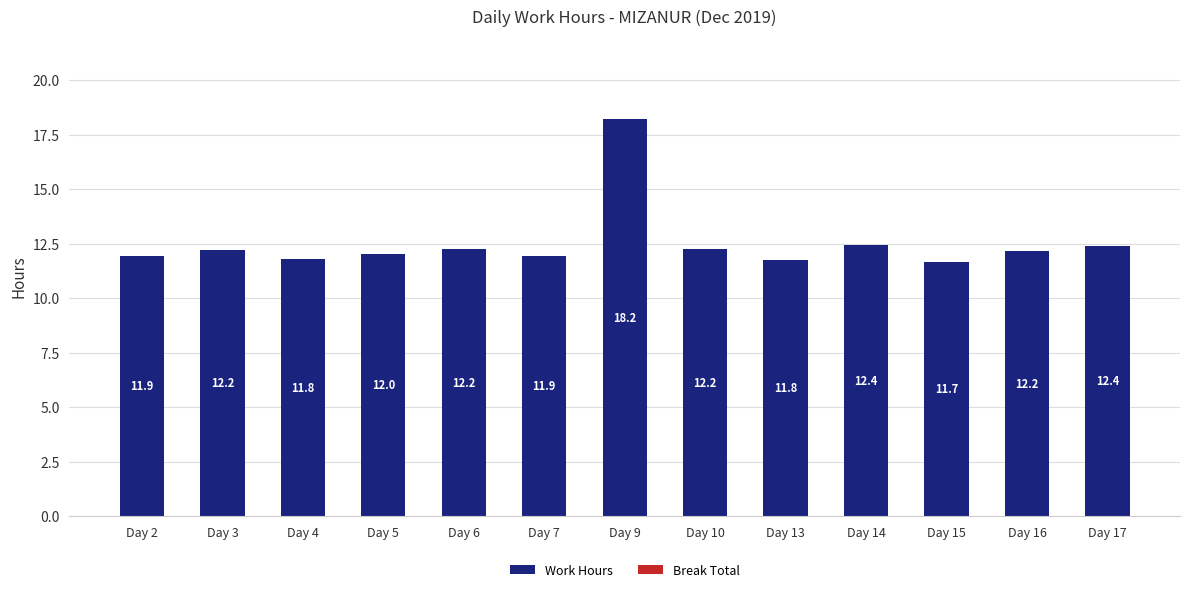

The value at Day 3 is 12.2. True or false?

True